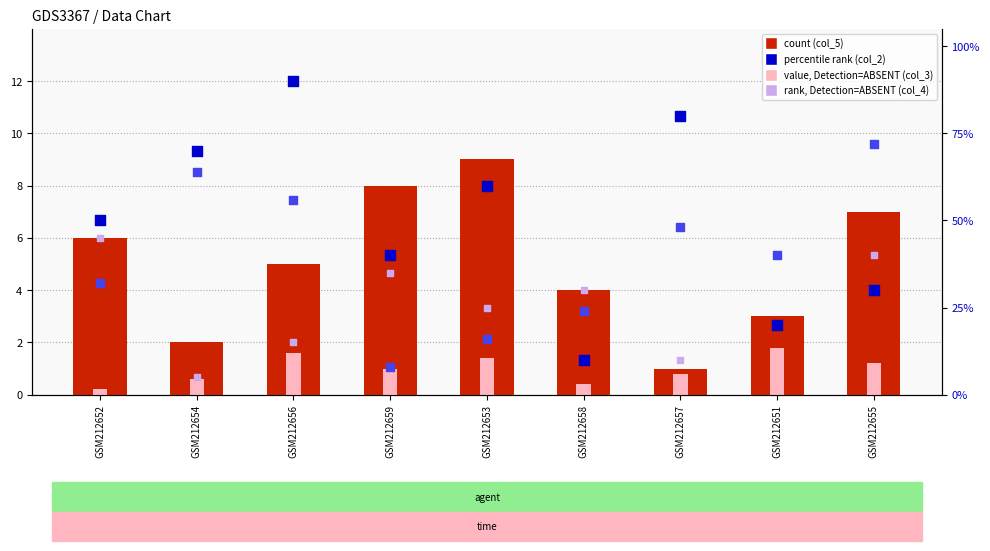

Which series has the widest spread of Y values?

col_2 (percentile rank)